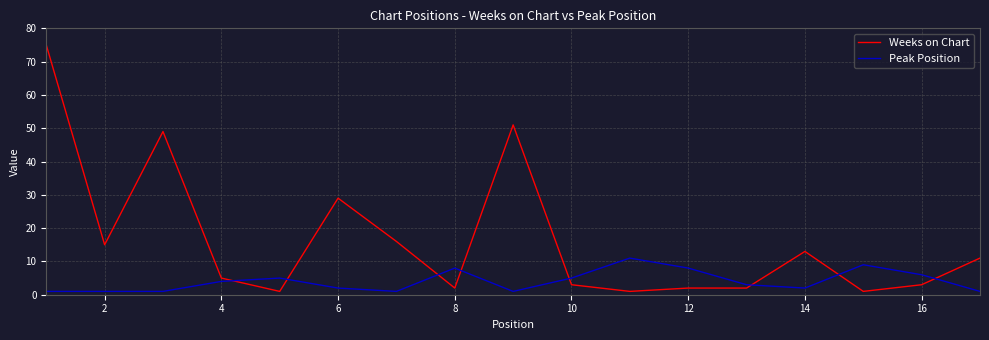

Which series ends up on top after the final intersection of Peak Position and Weeks on Chart?

Weeks on Chart